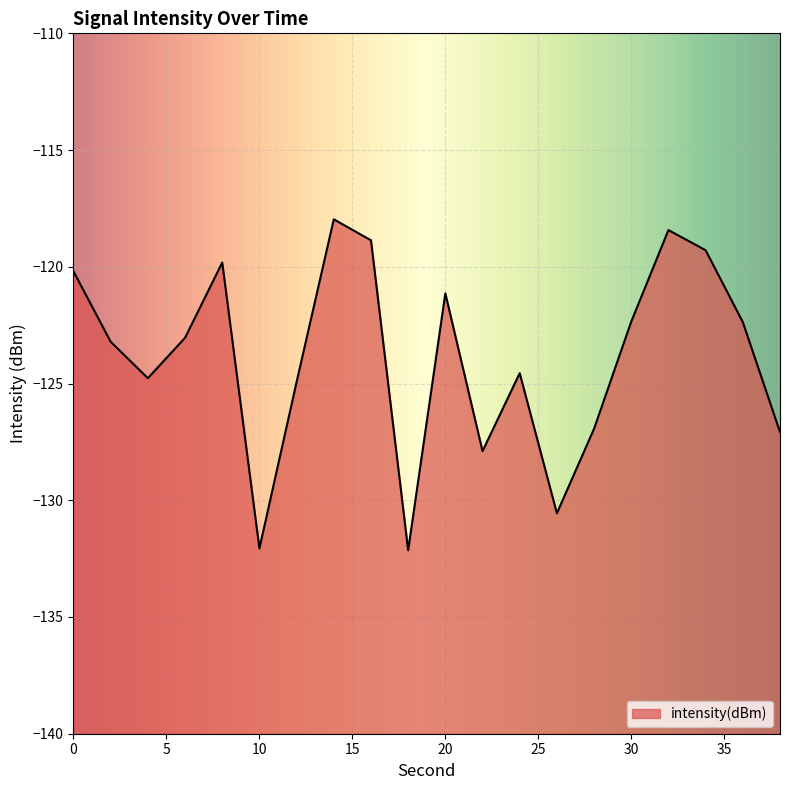

Which has a higher value, 8 or 16?

16